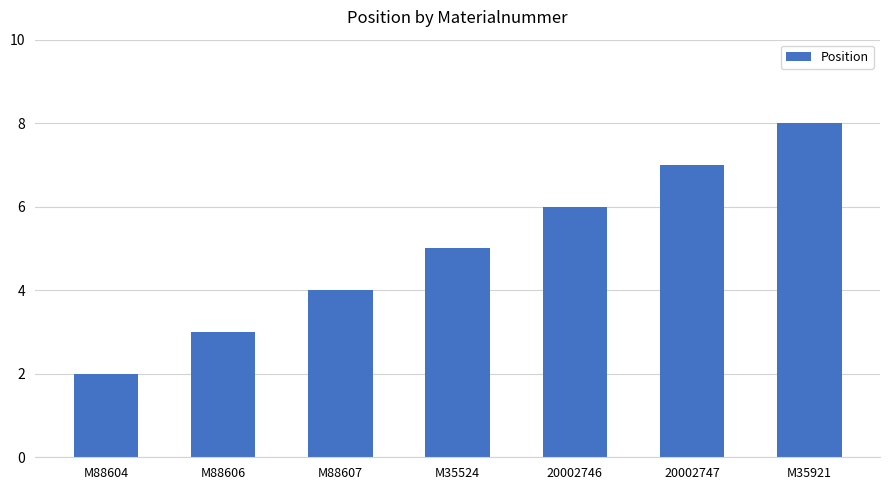

List the labels in order of value, smallest first.

M88604, M88606, M88607, M35524, 20002746, 20002747, M35921